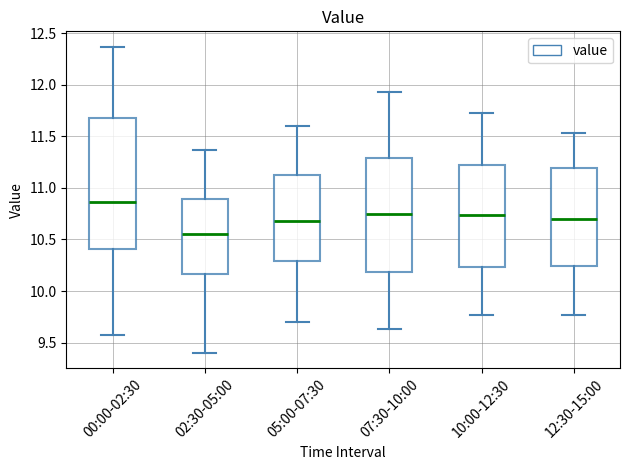

Comparing the boxes themselves (not the whiskers), which one is the tallest?

00:00-02:30